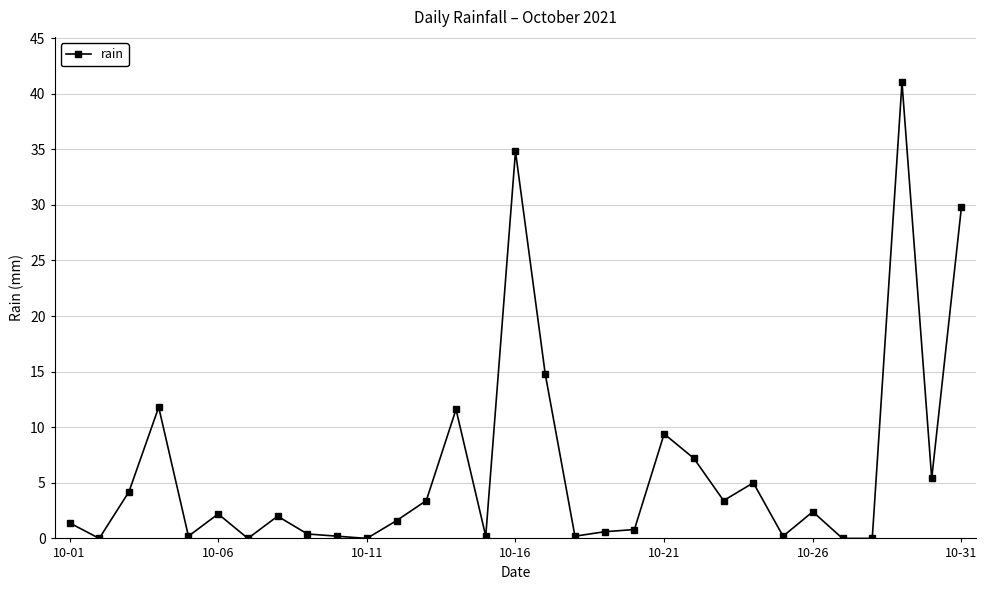

True or false: the data has more than 2 interior local peaks.

True